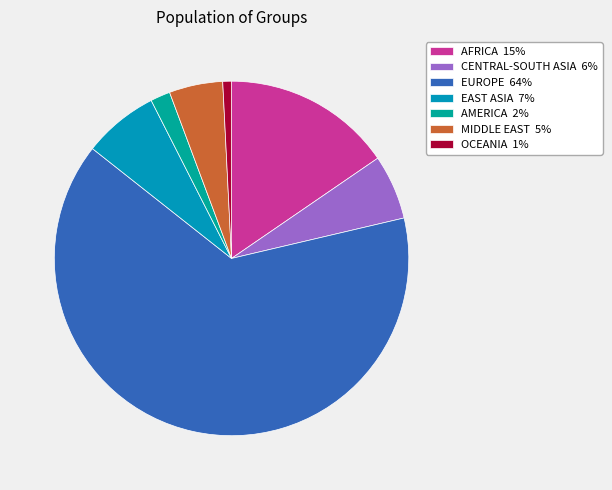

True or false: EAST ASIA accounts for 7% of the total.

True